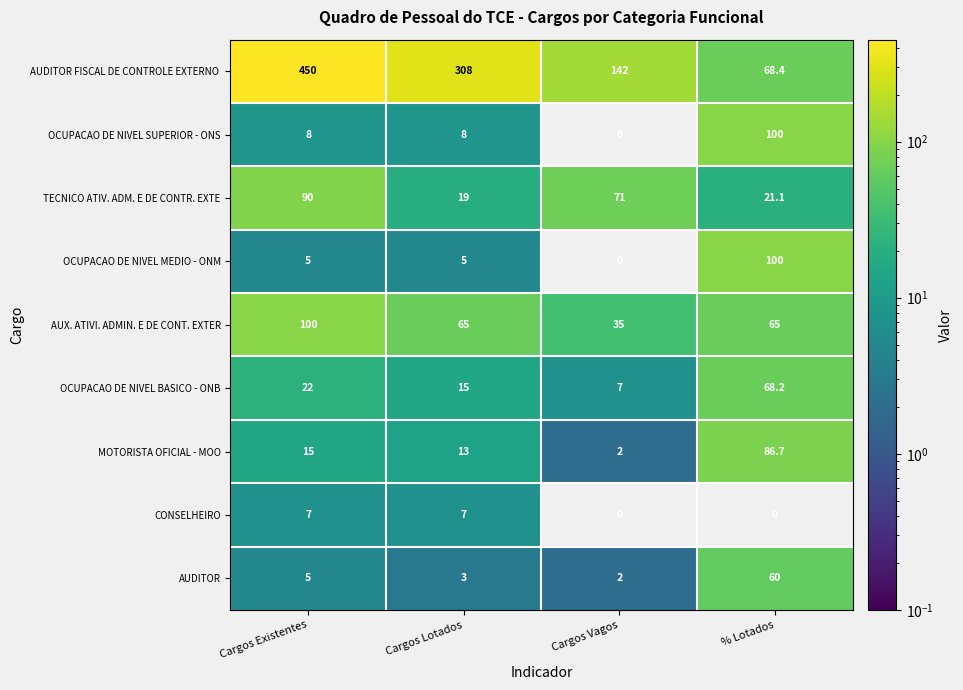

What is the sum of the OCUPACAO DE NIVEL SUPERIOR - ONS values at Cargos Existentes and % Lotados?

108.0